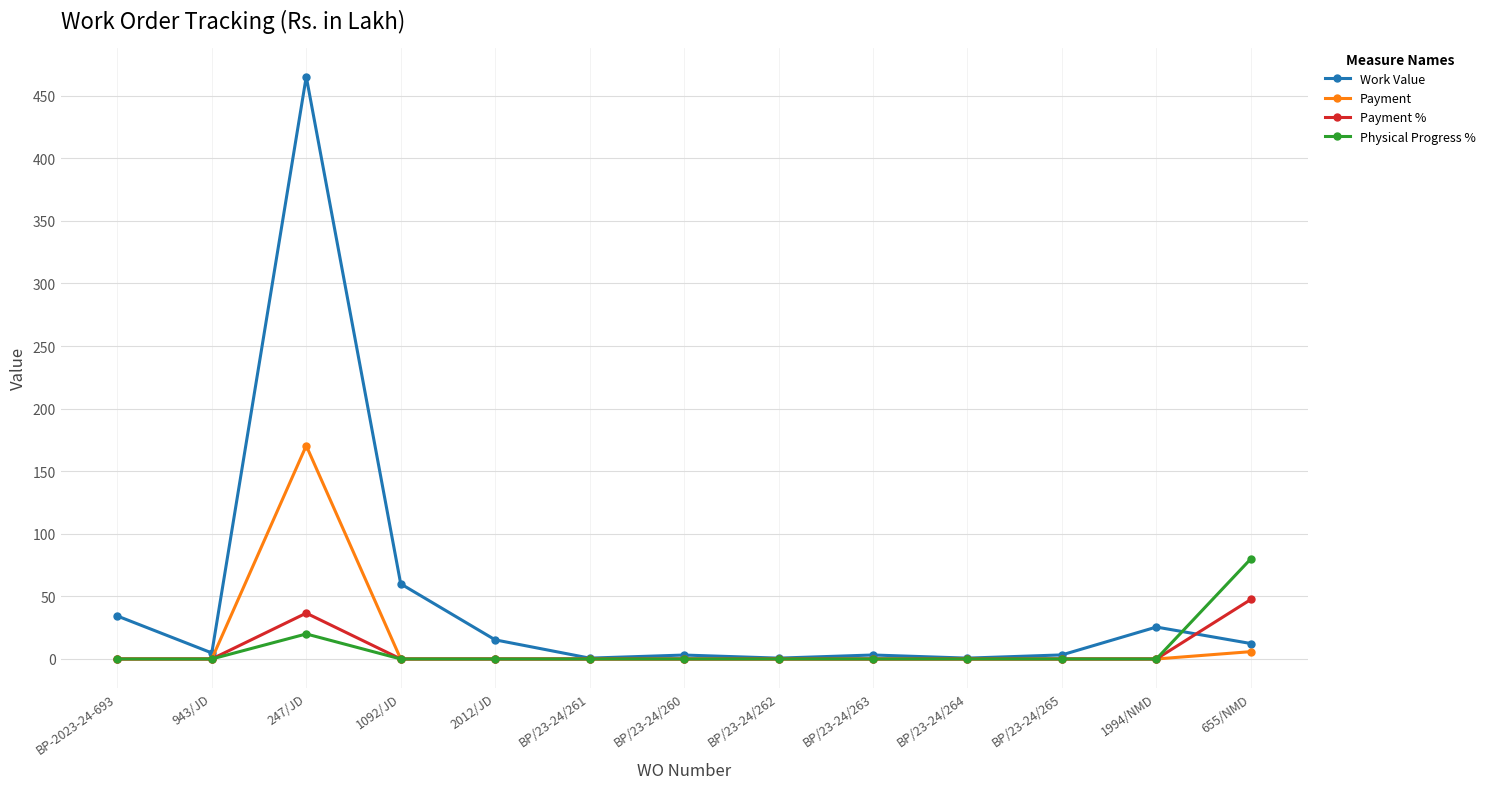

How many lines are shown in the chart?

4